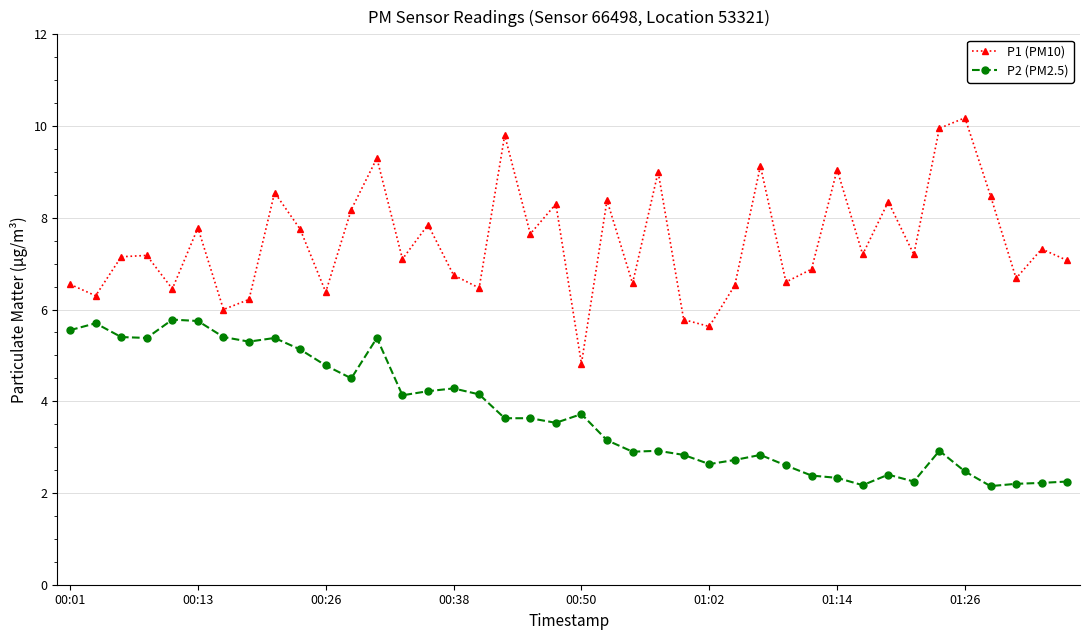

How many data points does each series have?

40